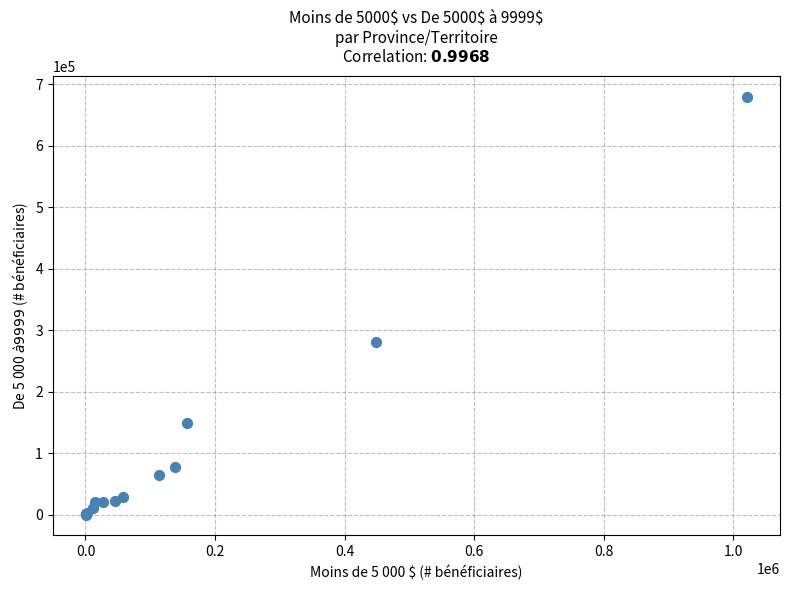

What Y value in the scatter plot is closest to 339880?

281390